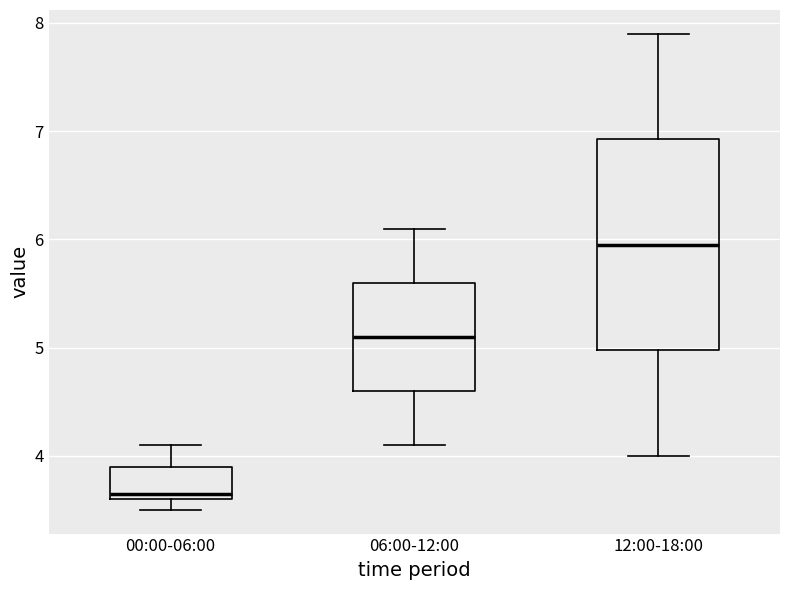

Comparing the boxes themselves (not the whiskers), which one is the tallest?

12:00-18:00